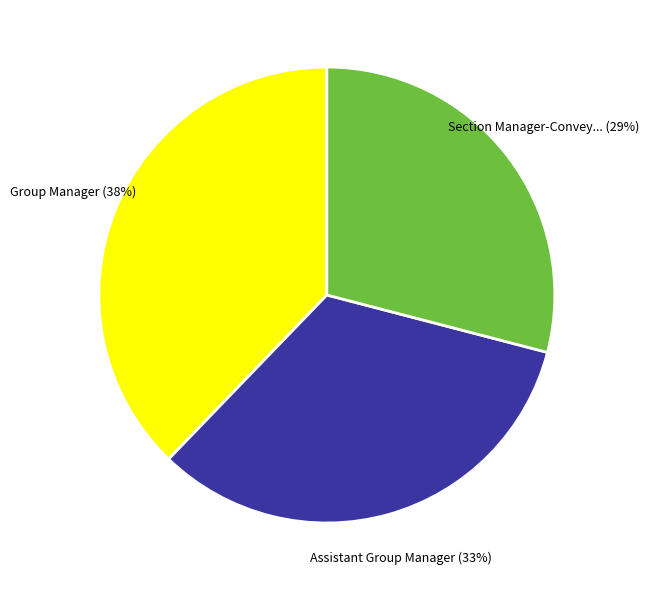

Is there a majority slice in this chart?

No